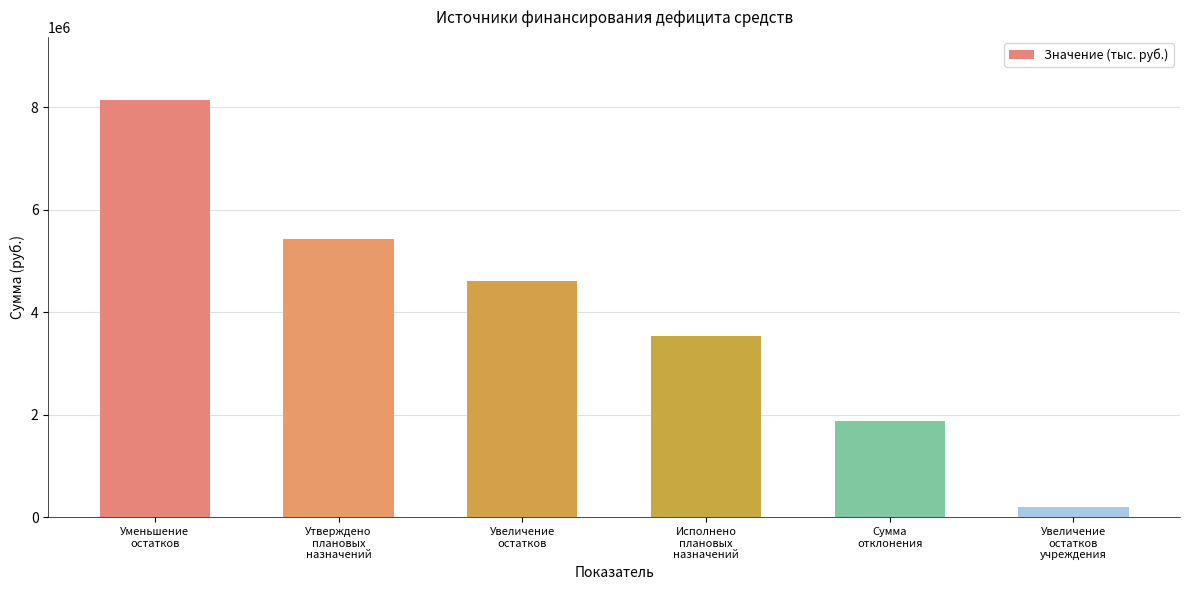

How many bars are there in total?

6